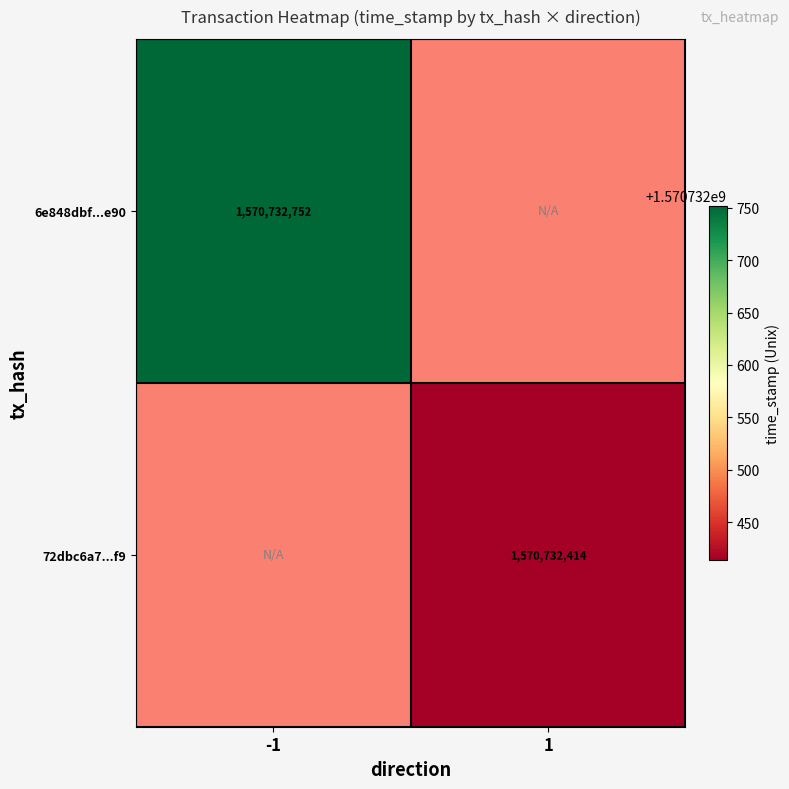

Between 1 and -1, which is larger?

-1